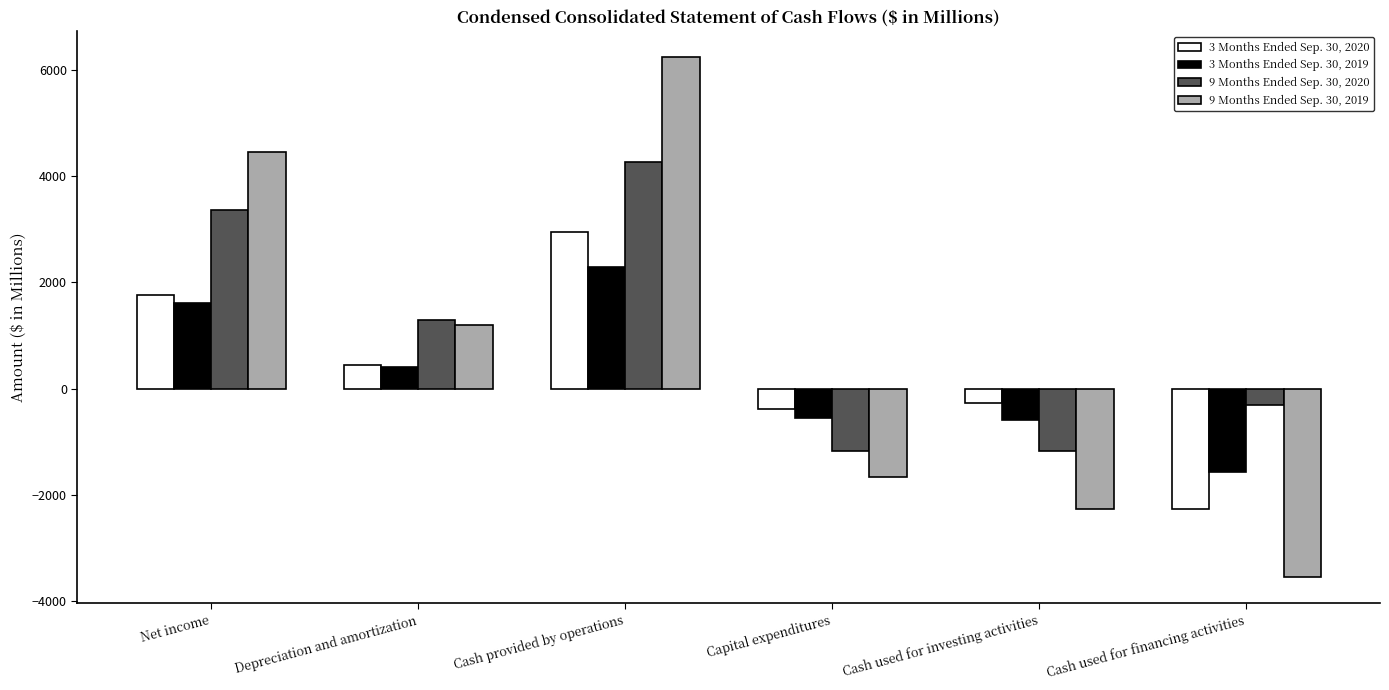

True or false: 3 Months Ended Sep. 30, 2019 has a value of 916.2 at Cash provided by operations.

False